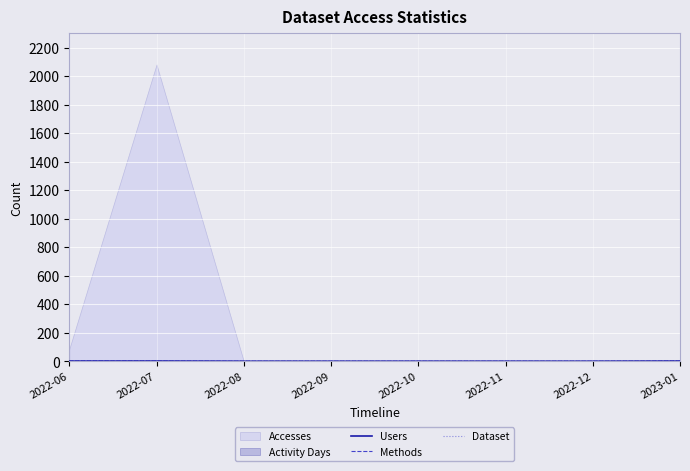

The Methods series shows 0 at 2022-08. True or false?

True